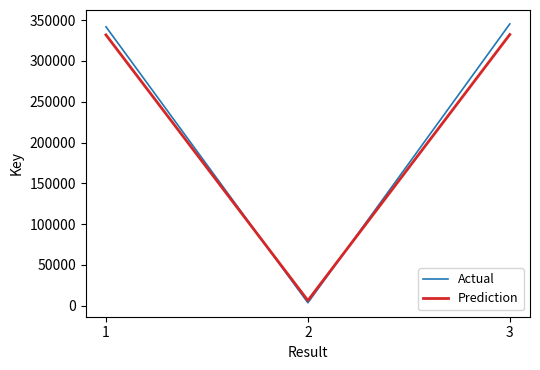

What is the highest value of the Prediction series?

332440.0